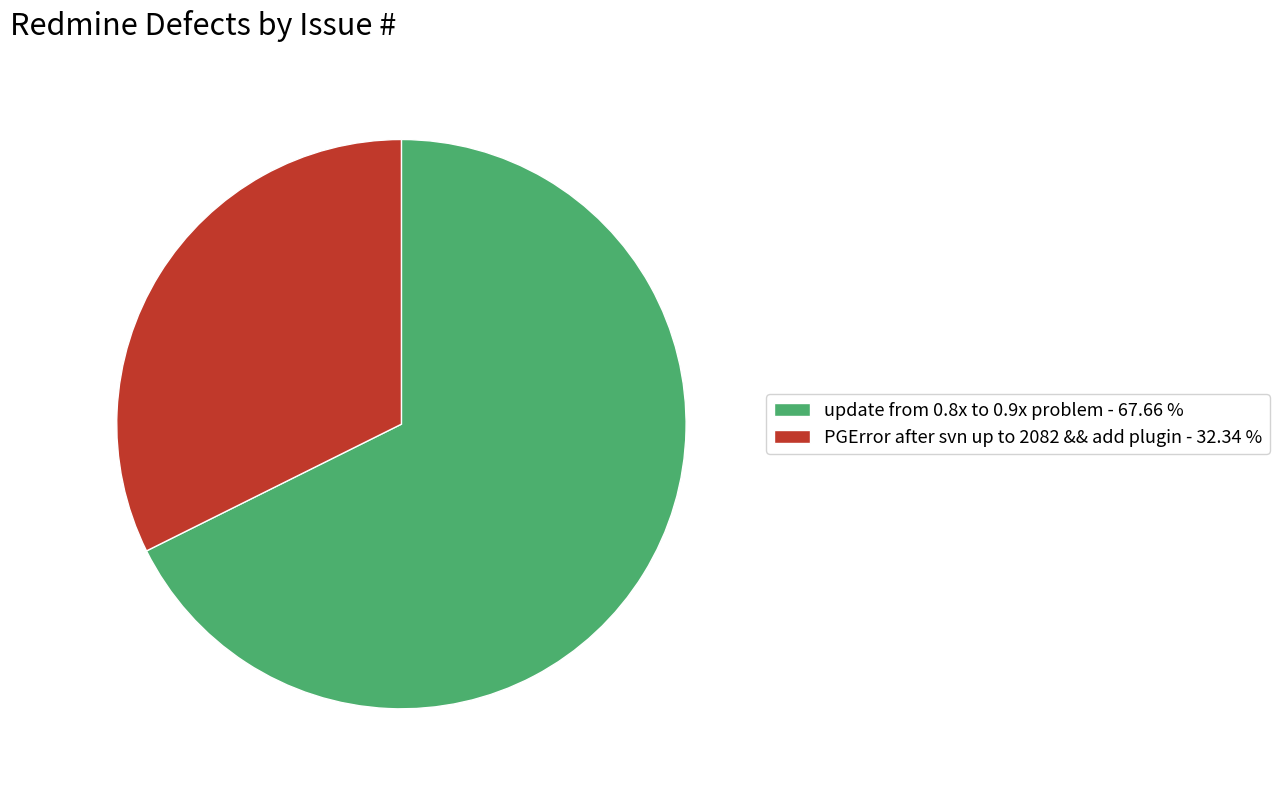

How many segments does this pie chart have?

2